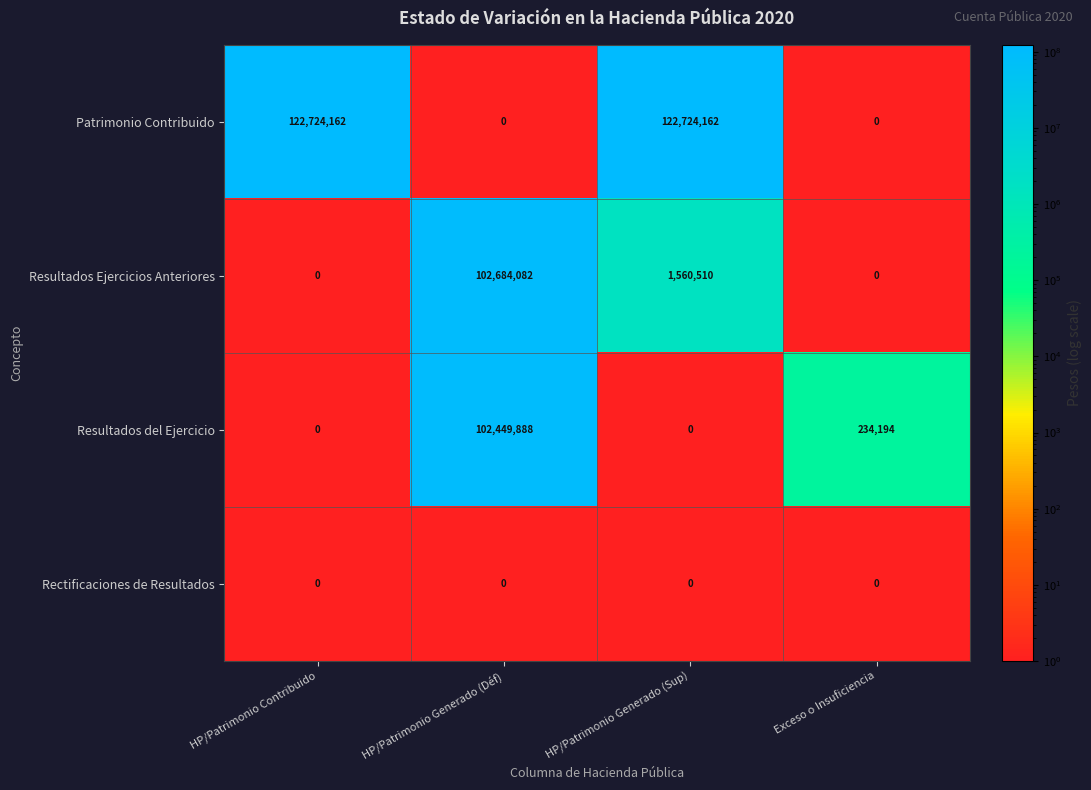

Reading right to left, extract all data points from this chart.

Patrimonio Contribuido: 0	122724162	0	122724162
Resultados Ejercicios Anteriores: 0	1560510	102684082	0
Resultados del Ejercicio: 234194	0	102449888	0
Rectificaciones de Resultados: 0	0	0	0